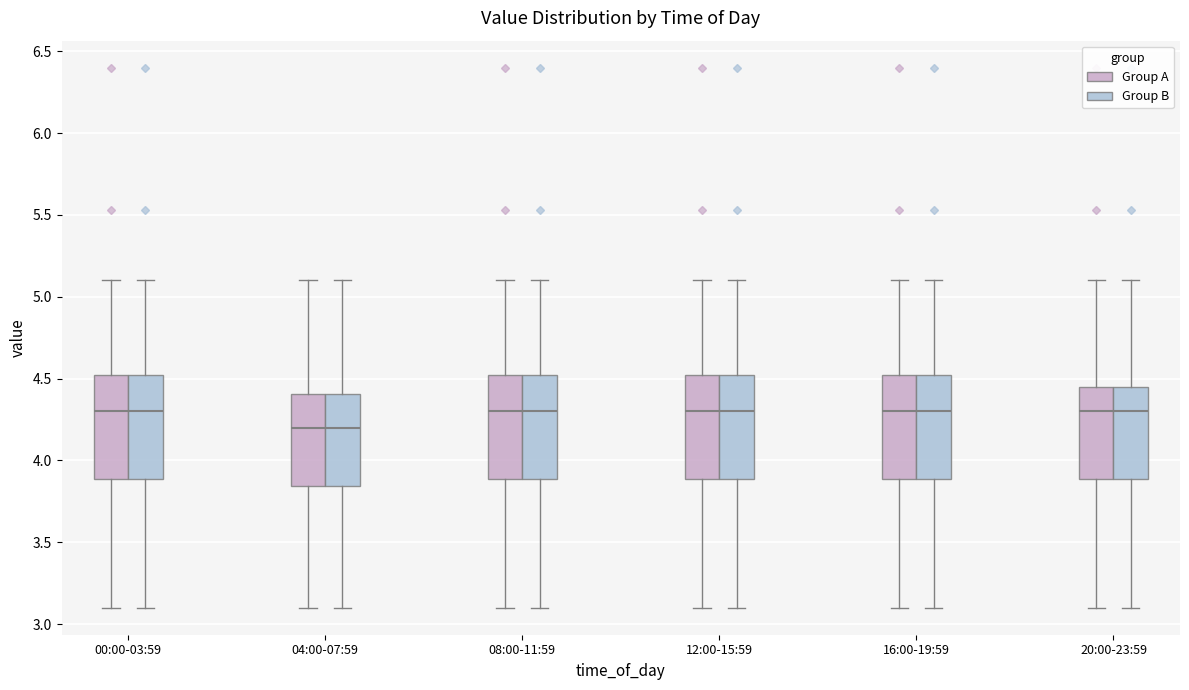

Reading left to right, read every box against the y-axis: the position of its median line, the range the box covers, and the ends of its whiskers. The values are not printed on the chart, so give them approximately, as read against the axis.

00:00-03:59 (Group A): median 4.30, box 3.90 to 4.55, whiskers 3.10 to 5.10
00:00-03:59 (Group B): median 4.30, box 3.90 to 4.55, whiskers 3.10 to 5.10
04:00-07:59 (Group A): median 4.20, box 3.85 to 4.40, whiskers 3.10 to 5.10
04:00-07:59 (Group B): median 4.20, box 3.85 to 4.40, whiskers 3.10 to 5.10
08:00-11:59 (Group A): median 4.30, box 3.90 to 4.55, whiskers 3.10 to 5.10
08:00-11:59 (Group B): median 4.30, box 3.90 to 4.55, whiskers 3.10 to 5.10
12:00-15:59 (Group A): median 4.30, box 3.90 to 4.55, whiskers 3.10 to 5.10
12:00-15:59 (Group B): median 4.30, box 3.90 to 4.55, whiskers 3.10 to 5.10
16:00-19:59 (Group A): median 4.30, box 3.90 to 4.55, whiskers 3.10 to 5.10
16:00-19:59 (Group B): median 4.30, box 3.90 to 4.55, whiskers 3.10 to 5.10
20:00-23:59 (Group A): median 4.30, box 3.90 to 4.45, whiskers 3.10 to 5.10
20:00-23:59 (Group B): median 4.30, box 3.90 to 4.45, whiskers 3.10 to 5.10